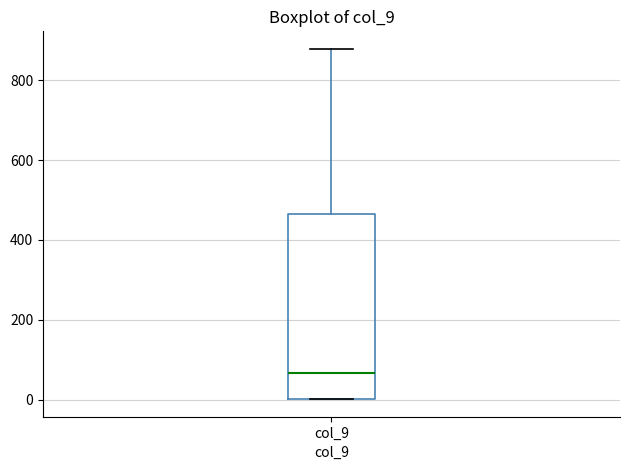

Where does the median line of the box for col_9 sit on the y-axis? The values are not printed on the chart, so give them approximately, as read against the axis.

60